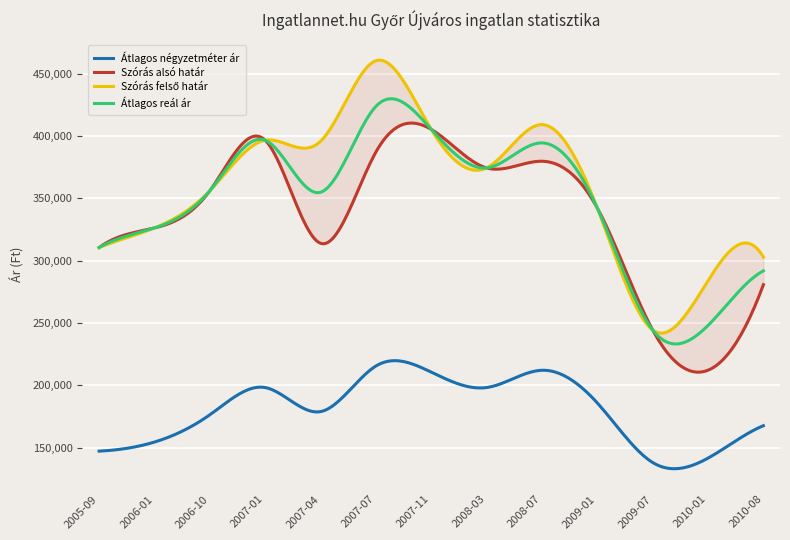

At which label does Átlagos reál ár first exceed 354814?

2006-10